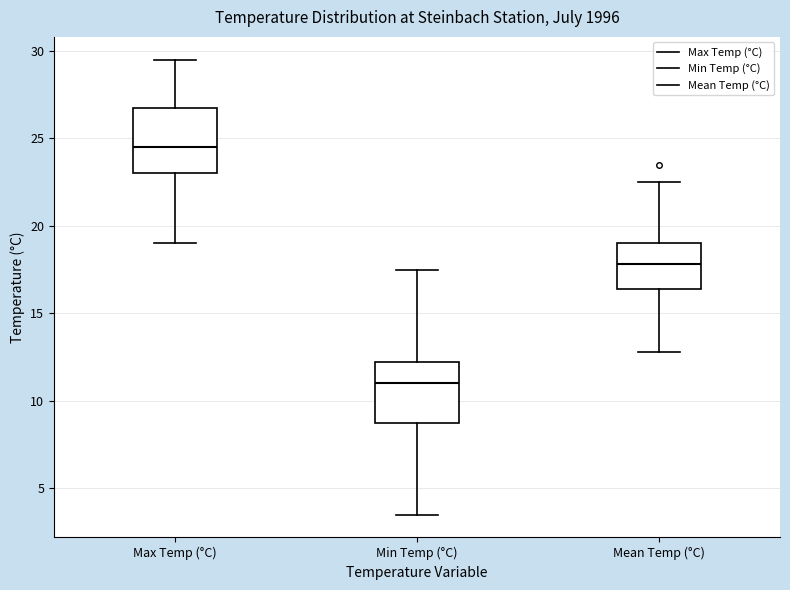

Which box has the lowest median line?

Min Temp (°C)